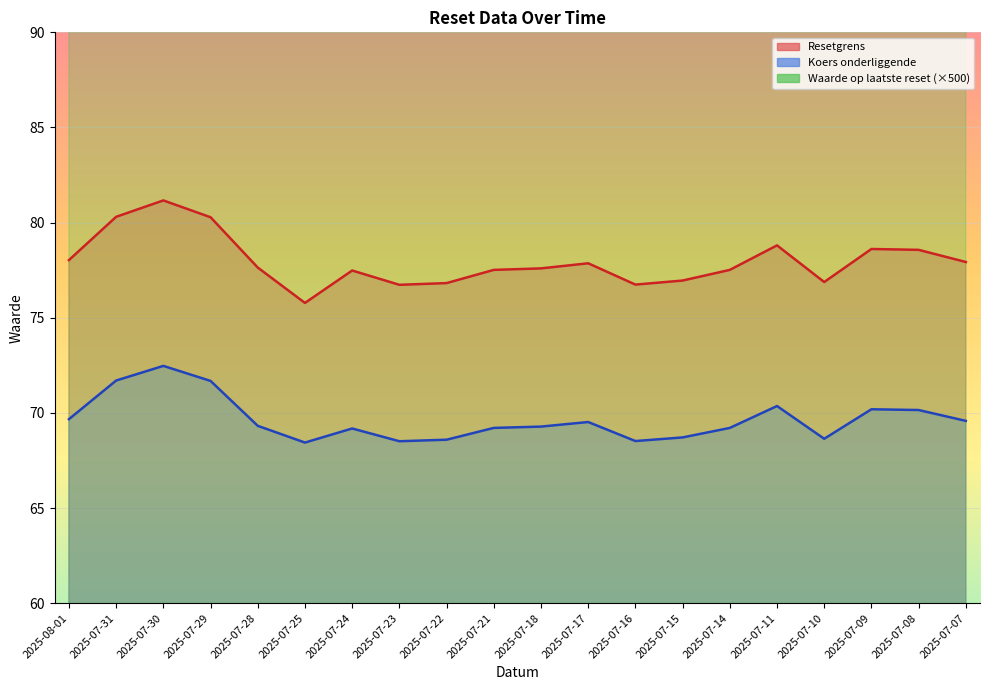

Rank the categories by Waarde op laatste reset value from lowest to highest.

2025-07-31, 2025-07-30, 2025-07-29, 2025-08-01, 2025-07-28, 2025-07-11, 2025-07-24, 2025-07-21, 2025-07-18, 2025-07-17, 2025-07-09, 2025-07-08, 2025-07-25, 2025-07-23, 2025-07-22, 2025-07-16, 2025-07-15, 2025-07-14, 2025-07-07, 2025-07-10